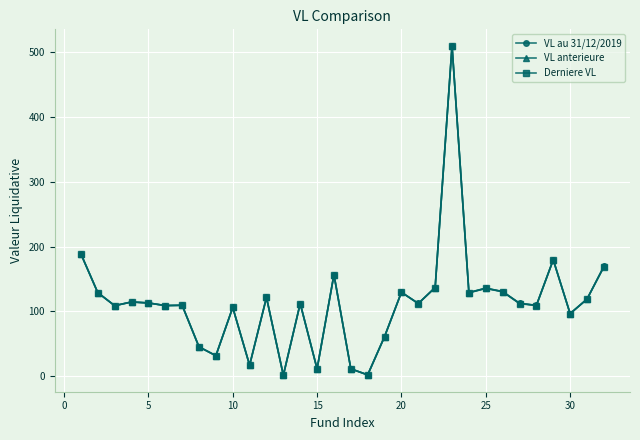

True or false: Derniere VL has more than 0 points higher than both neighbors.

True